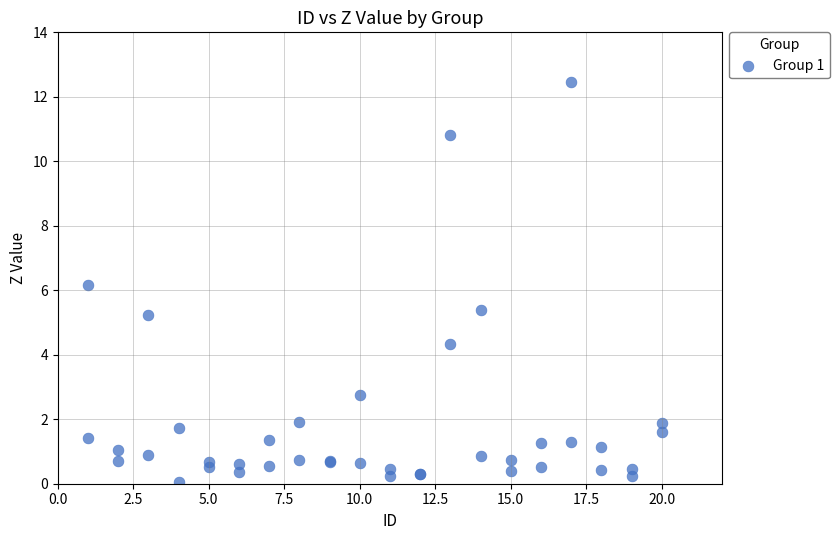

What Y value in the scatter plot is closest to 6?

6.2